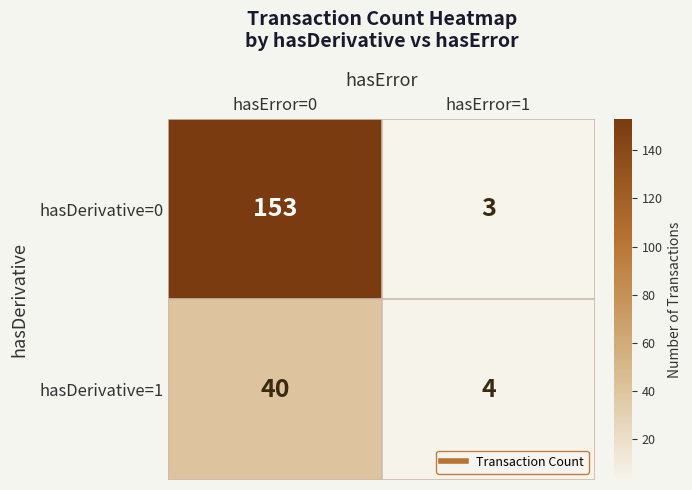

Which series has the widest spread of values?

hasDerivative=0